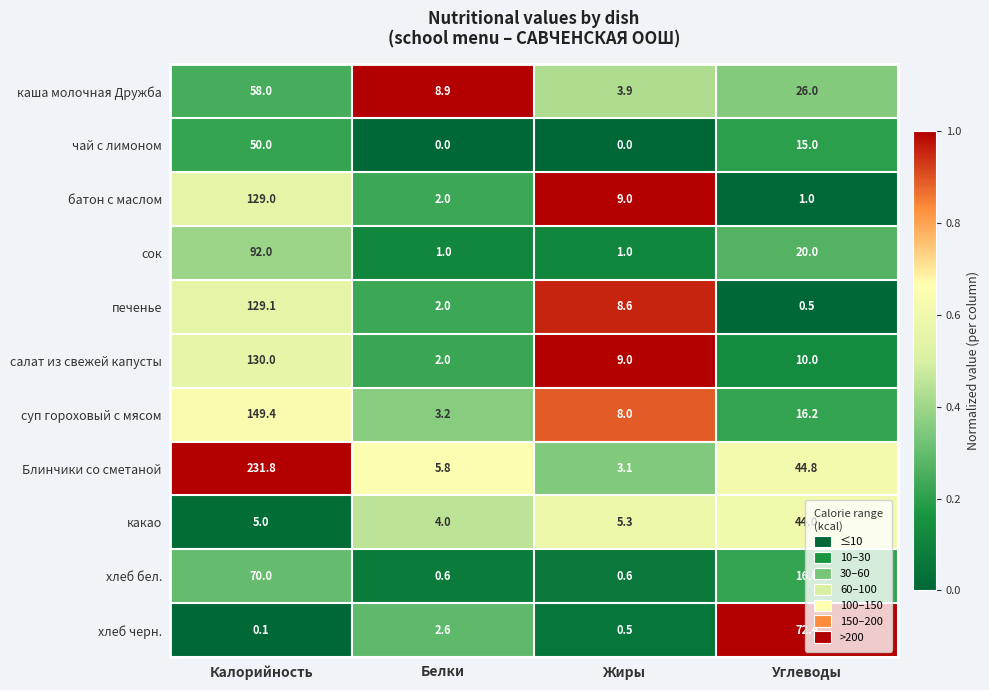

What is the spread (max minus min) of values at Углеводы?

71.9